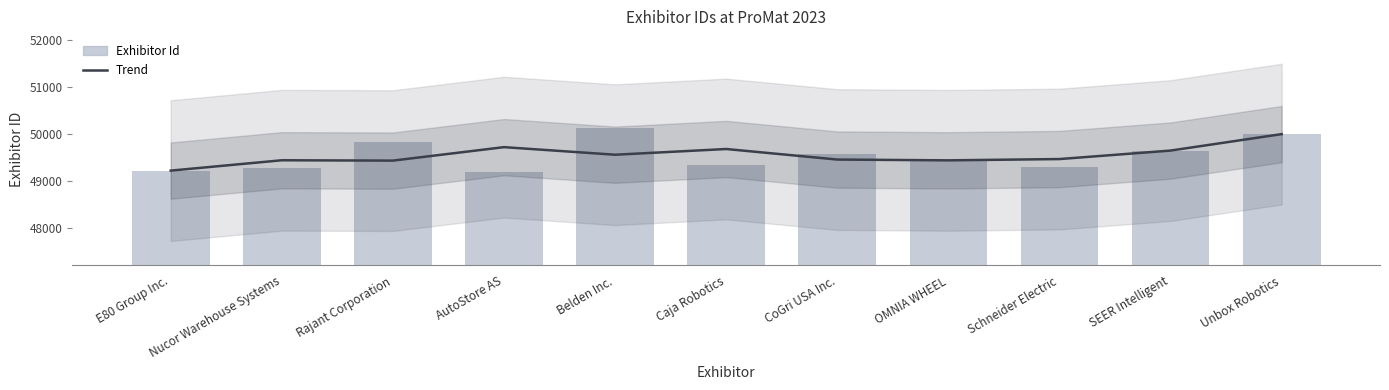

Where is Trend nearest to the value 49606?

SEER Intelligent